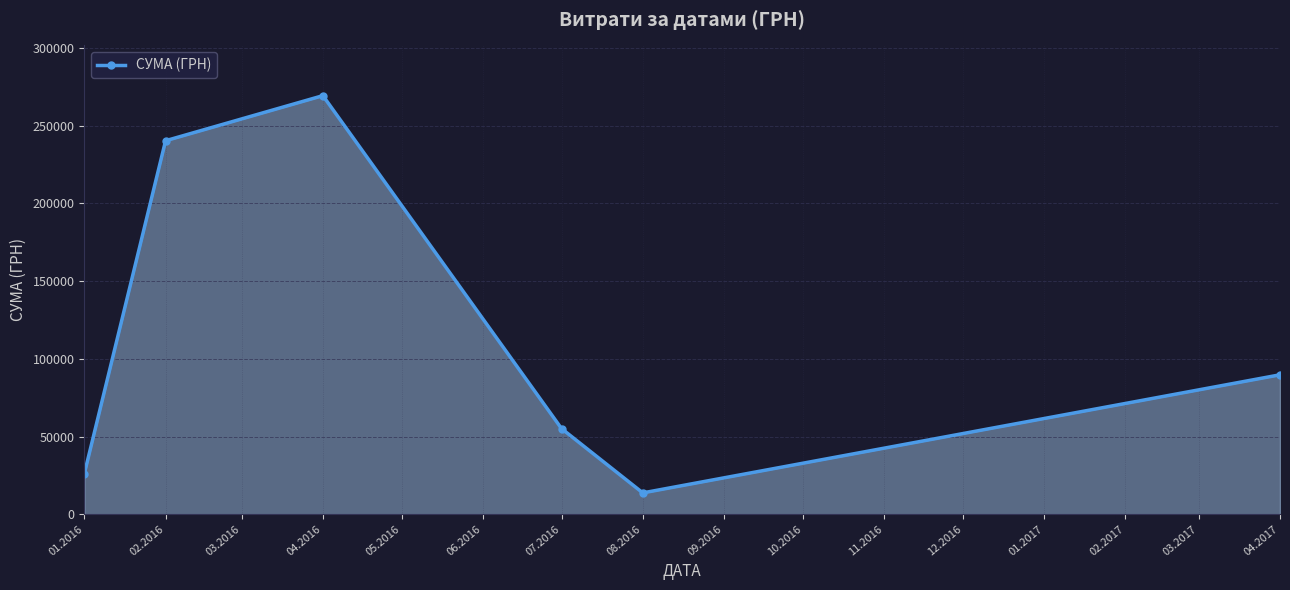

Read the value at 01.2016.

25950.3